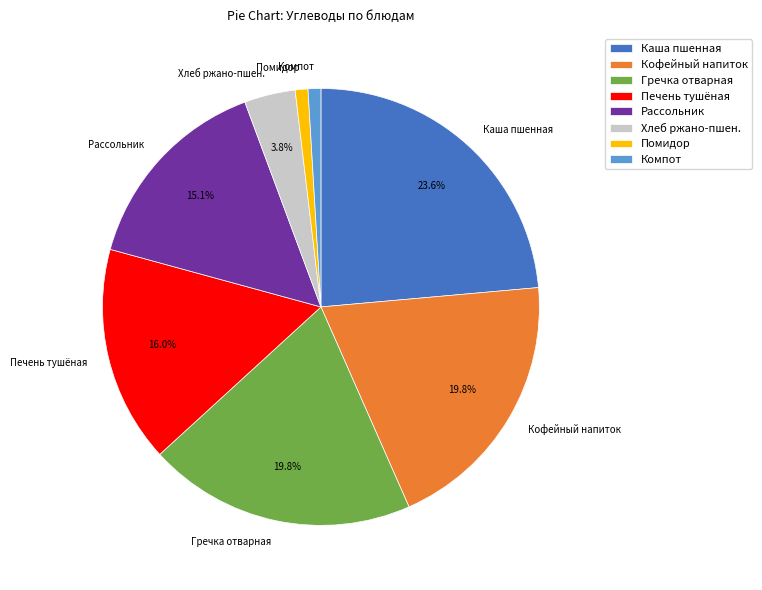

Which slice is the largest?

Каша пшенная